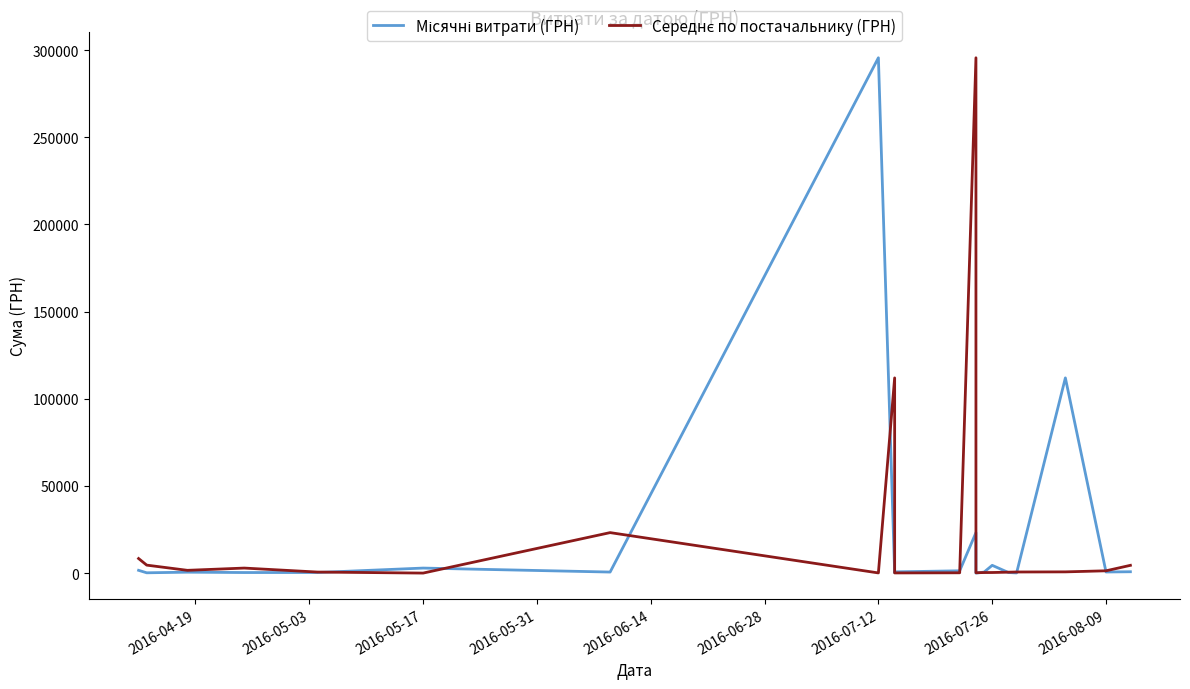

Count the number of data series in this chart.

2